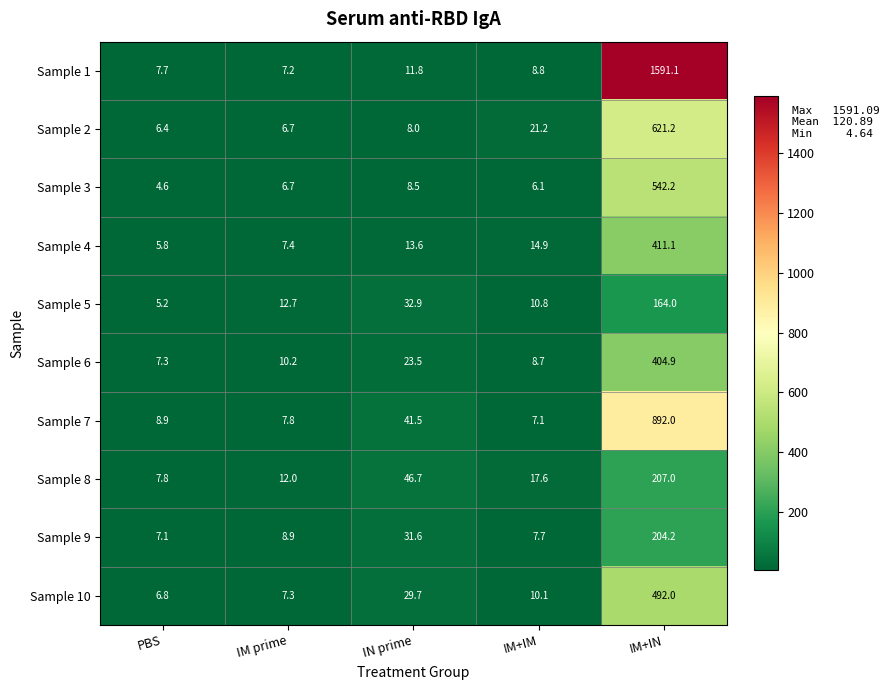

Which category has the highest value across all series?

IM+IN